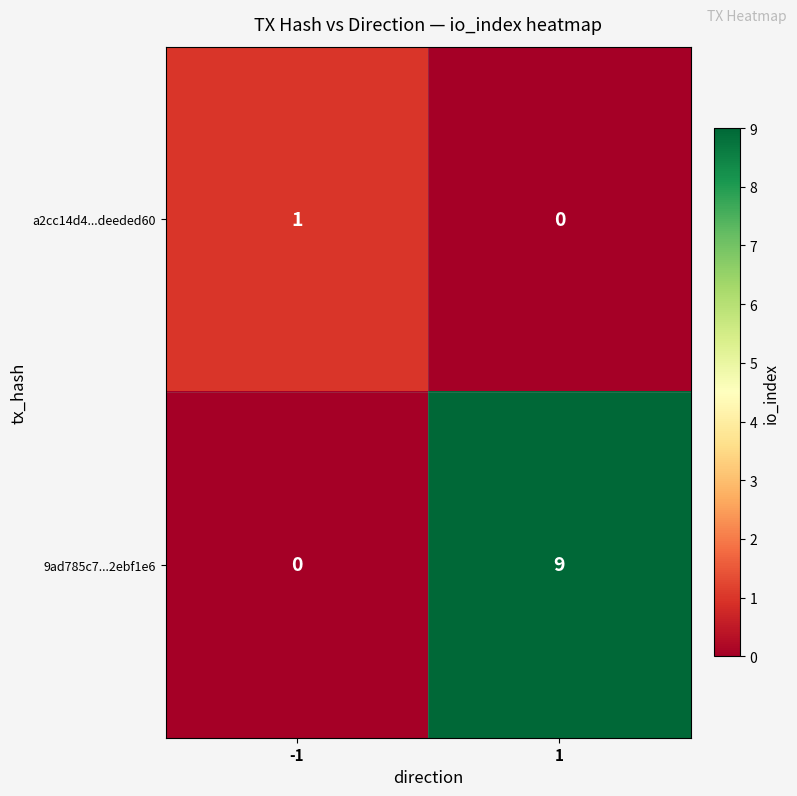

At which category is the sum across all series the highest?

1